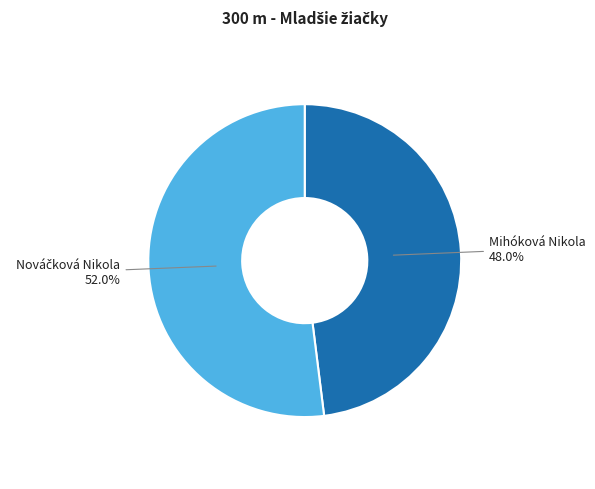

Is there a majority slice in this chart?

Yes